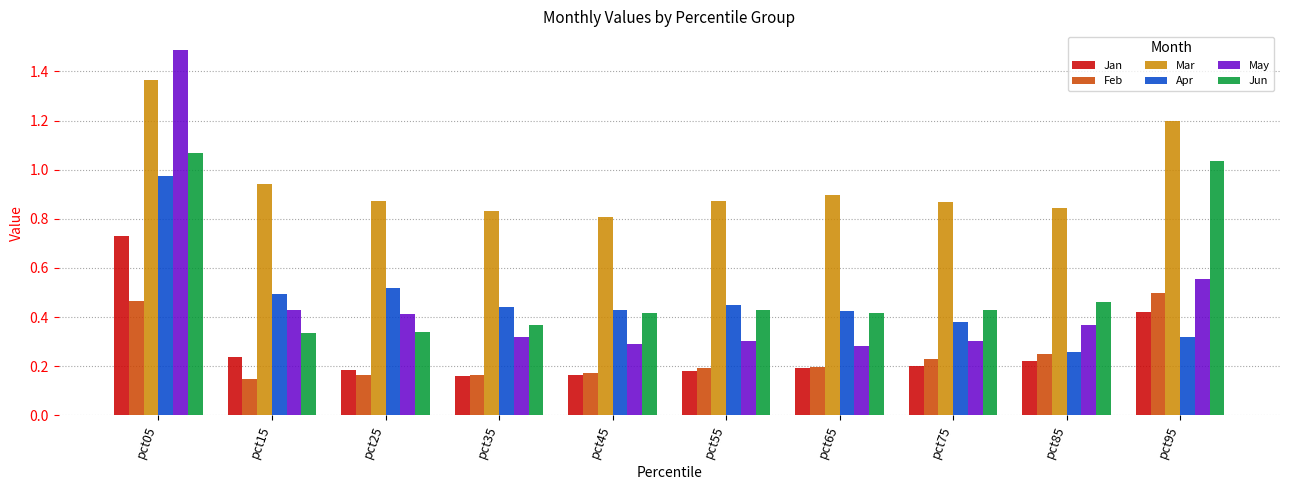

How many Jan values are between 0 and 1?

10